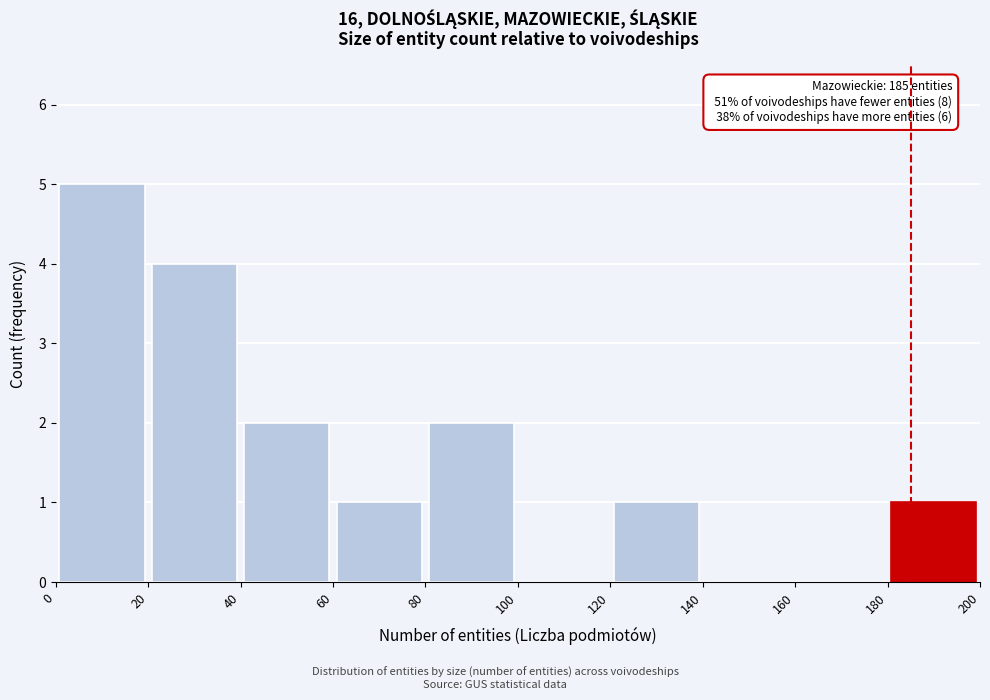

Over which range of the x-axis is the bar tallest?

0 to 20